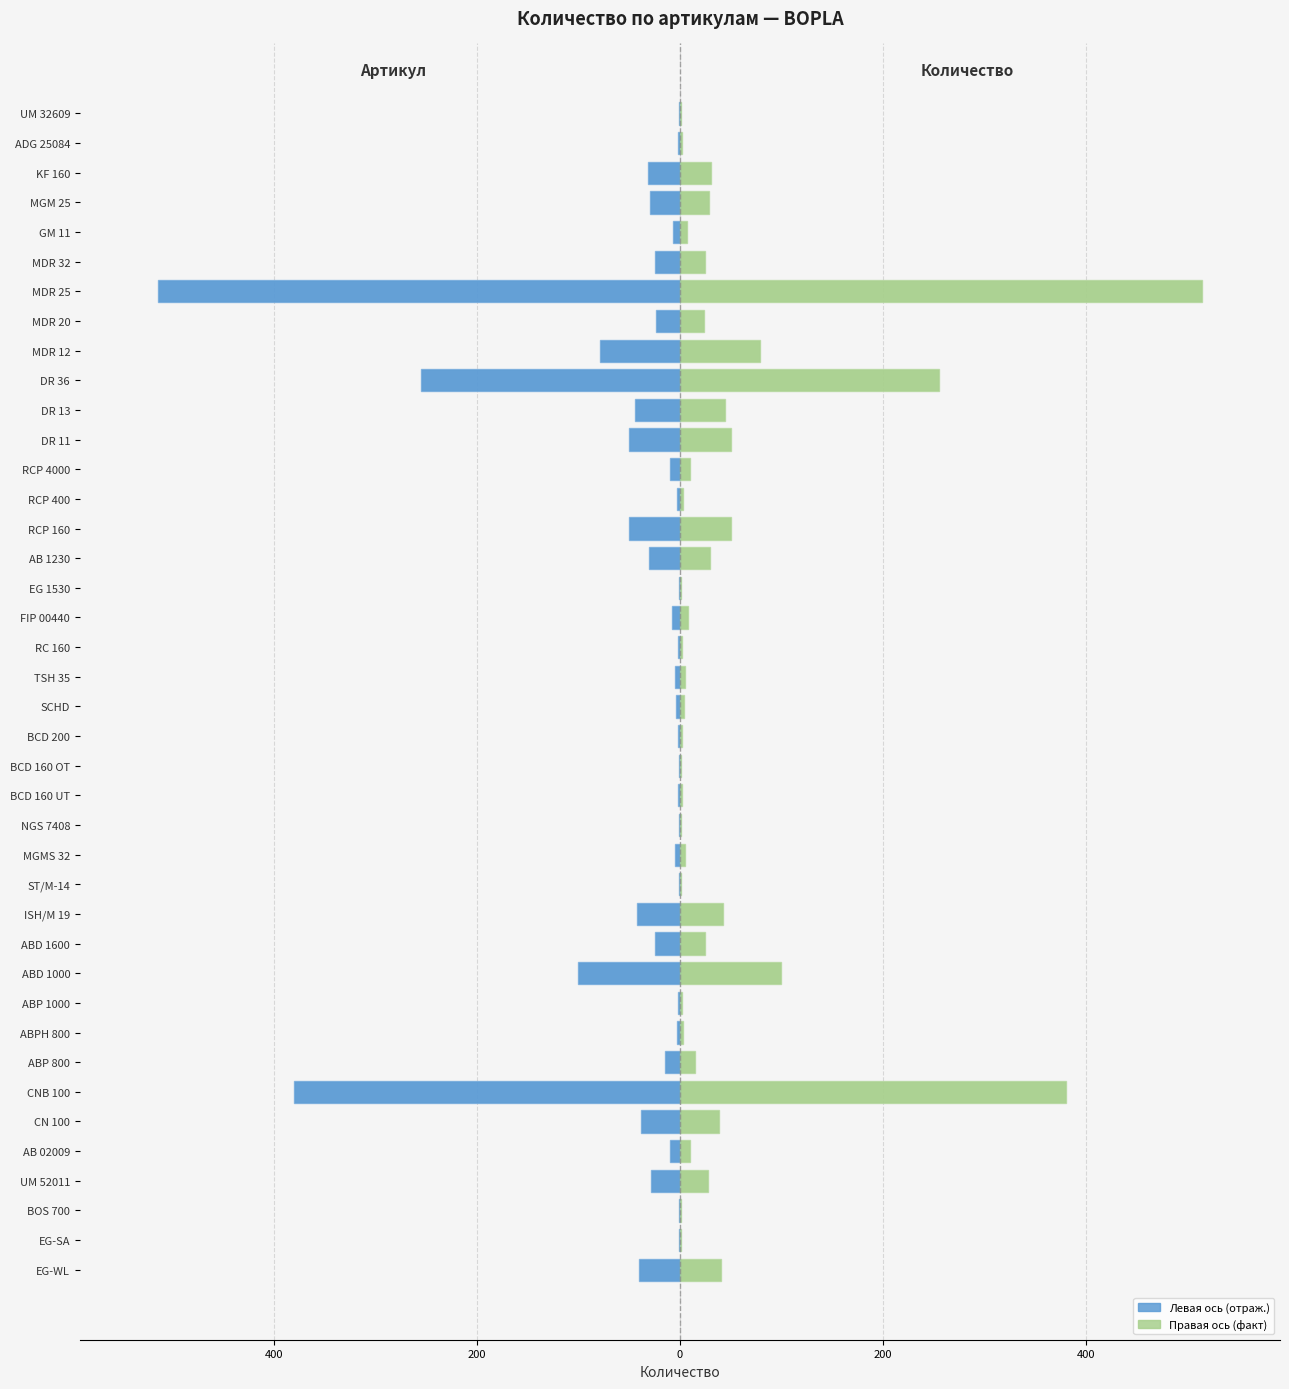

Reading left to right, transcribe all the data shown in this chart.

BOPLA (кол-во): -40	-1	-1	-28	-10	-38	-380	-15	-3	-2	-100	-25	-42	-1	-5	-1	-2	-1	-2	-4	-5	-2	-8	-1	-30	-50	-3	-10	-50	-44	-255	-79	-24	-514	-25	-7	-29	-31	-2	-1
BOPLA (итого): 40	1	1	28	10	38	380	15	3	2	100	25	42	1	5	1	2	1	2	4	5	2	8	1	30	50	3	10	50	44	255	79	24	514	25	7	29	31	2	1